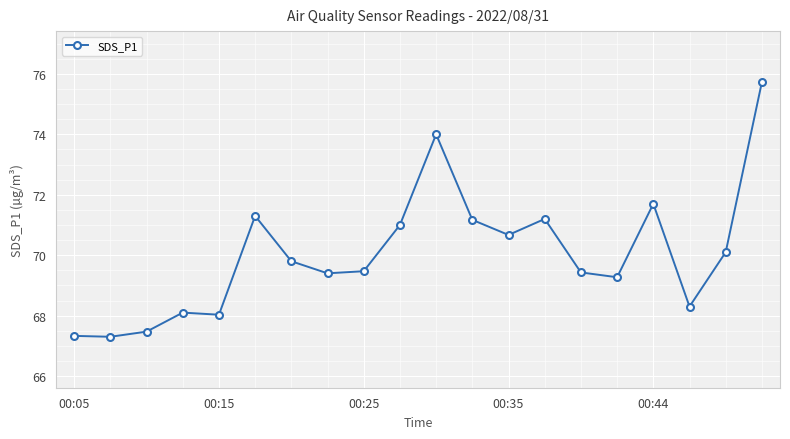

What is the maximum value shown in the chart?

75.7